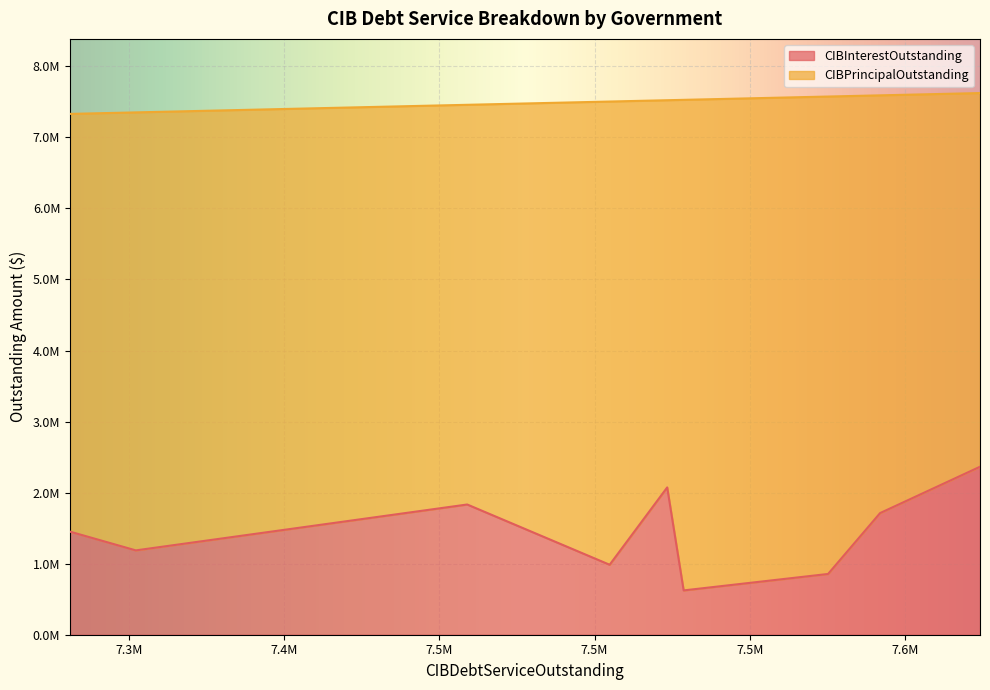

How many values in the CIBPrincipalOutstanding series are below 5880000?

3